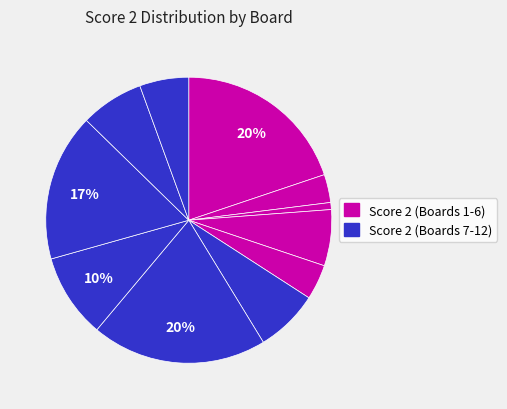

Count the number of slices in the pie.

11